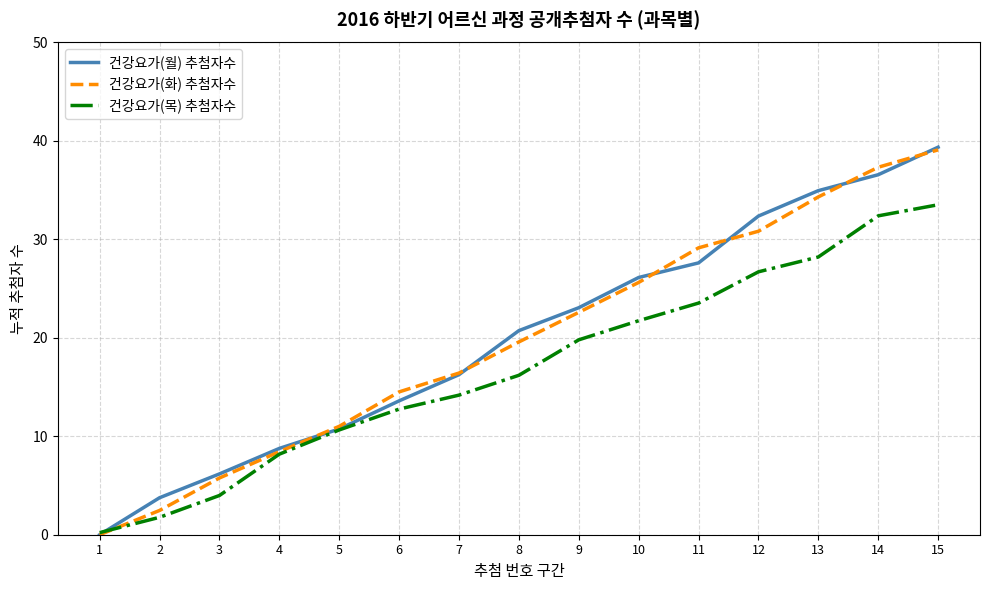

What is the spread (max minus min) of values at 14?

4.9